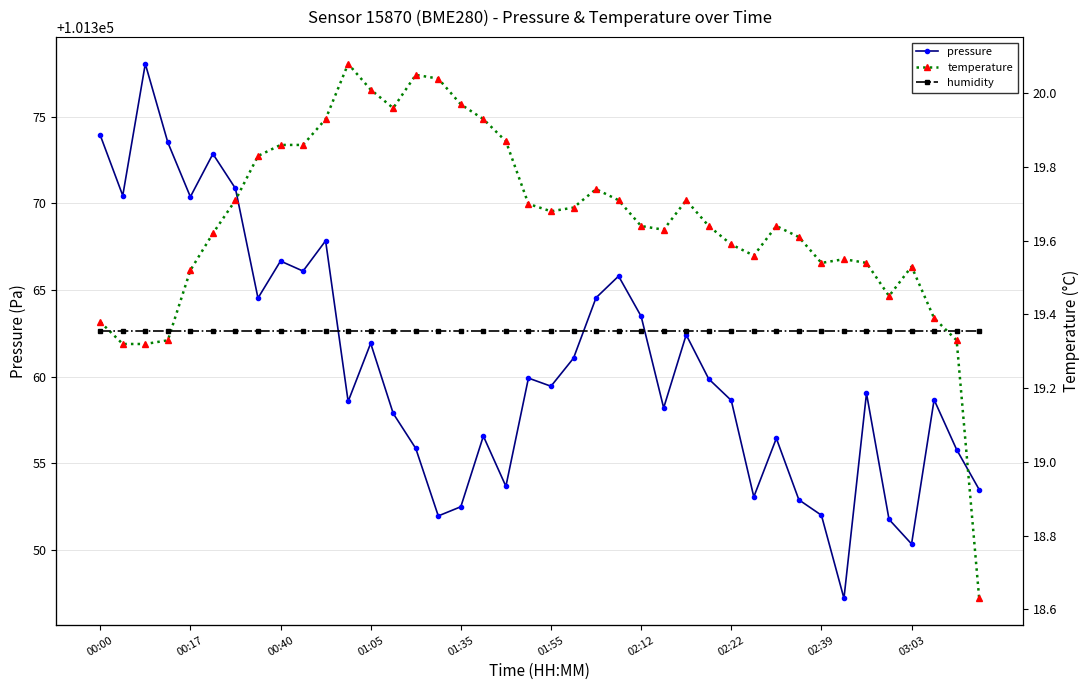

What is the difference between the maximum and second lowest values in the pressure series?

27.7